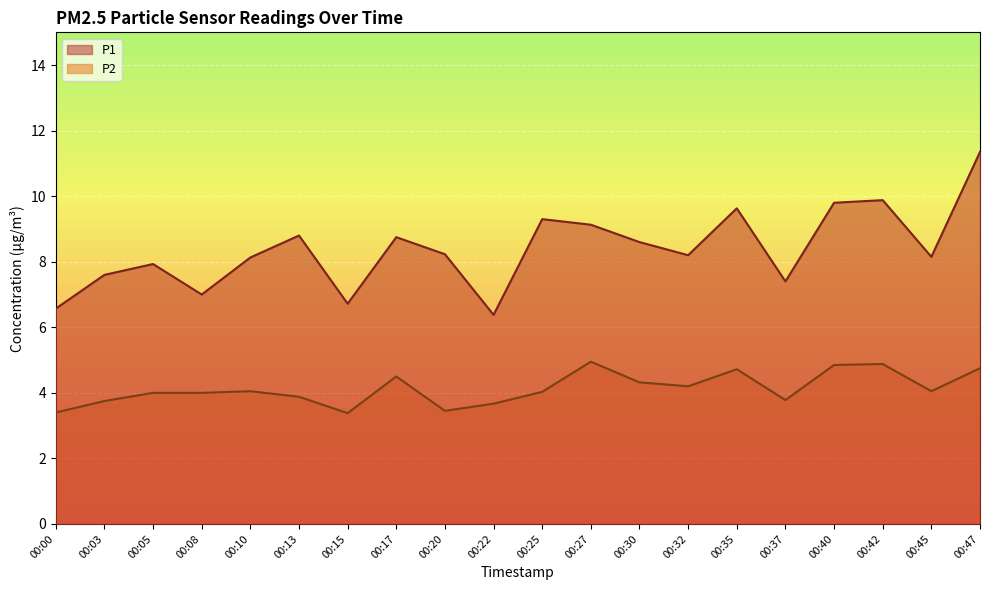

What are all the series names shown in the legend?

P1, P2